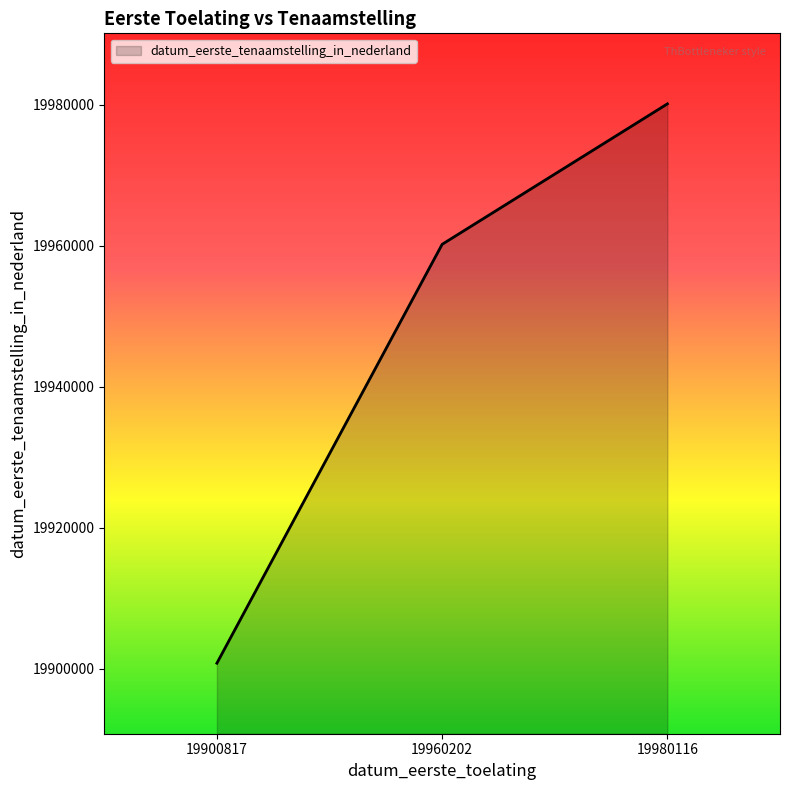

The chart shows a value of 19980116 at 19980116. True or false?

True